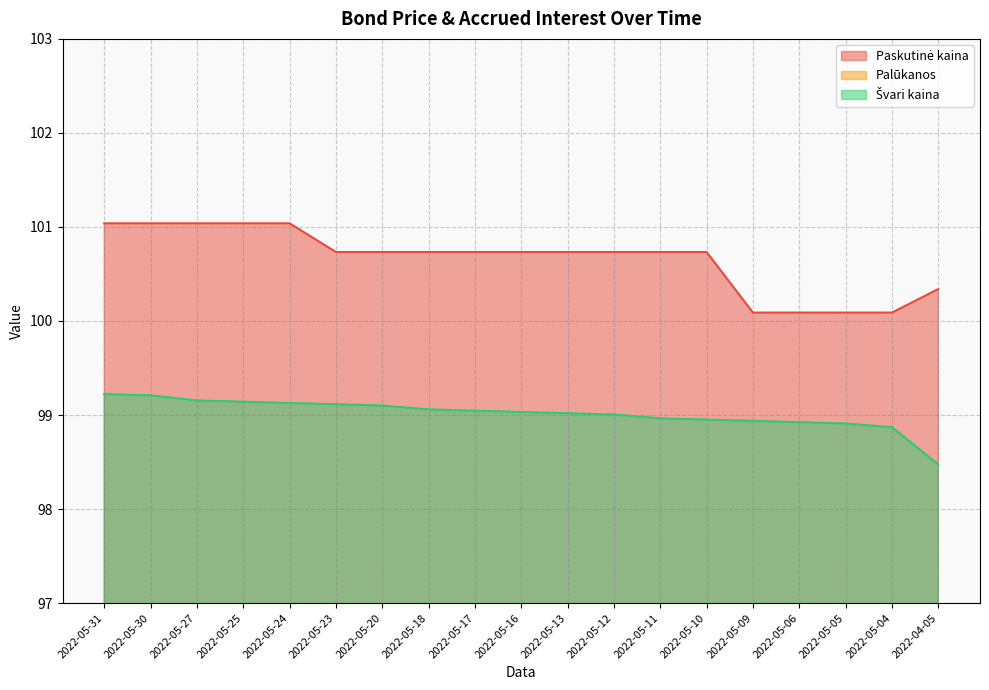

True or false: Palūkanos and Paskutinė kaina cross at least once.

False